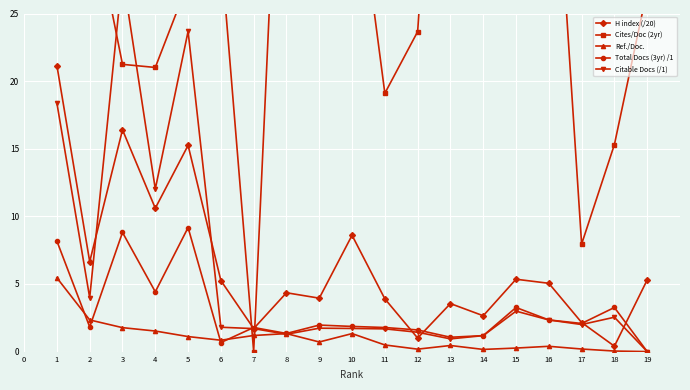

What is the average value of the Cites/Doc (2yr) series?

28.8